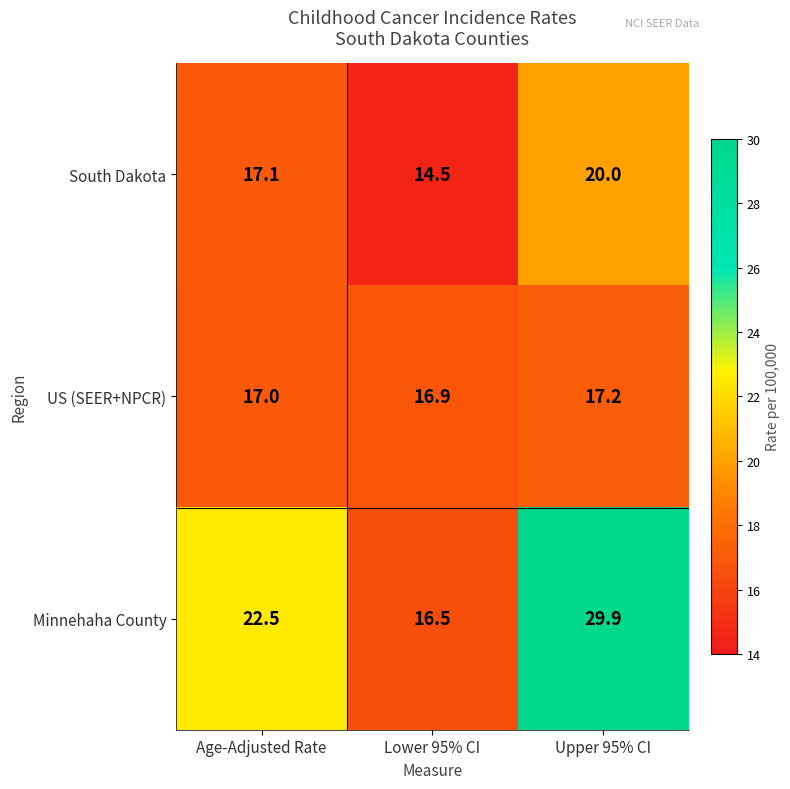

Reading left to right, extract all data points from this chart.

South Dakota: Age-Adjusted Rate=17.1	Lower 95% CI=14.5	Upper 95% CI=20.0
US (SEER+NPCR): Age-Adjusted Rate=17.0	Lower 95% CI=16.9	Upper 95% CI=17.2
Minnehaha County: Age-Adjusted Rate=22.5	Lower 95% CI=16.5	Upper 95% CI=29.9